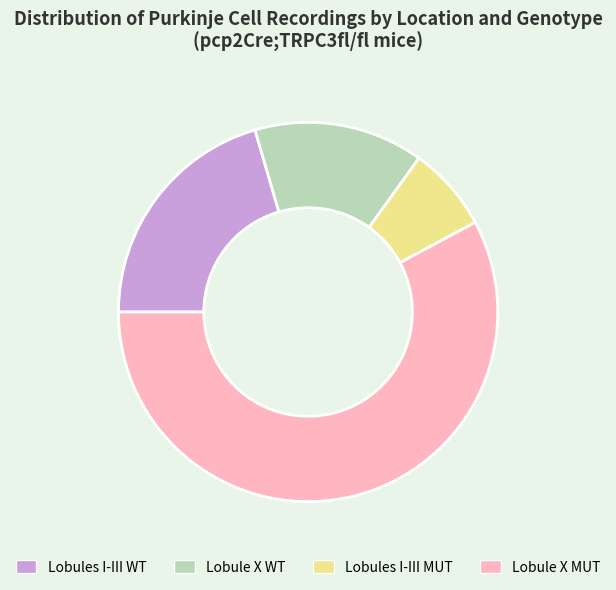

Do Lobule X WT and Lobules I-III MUT together represent more than half of the pie?

No